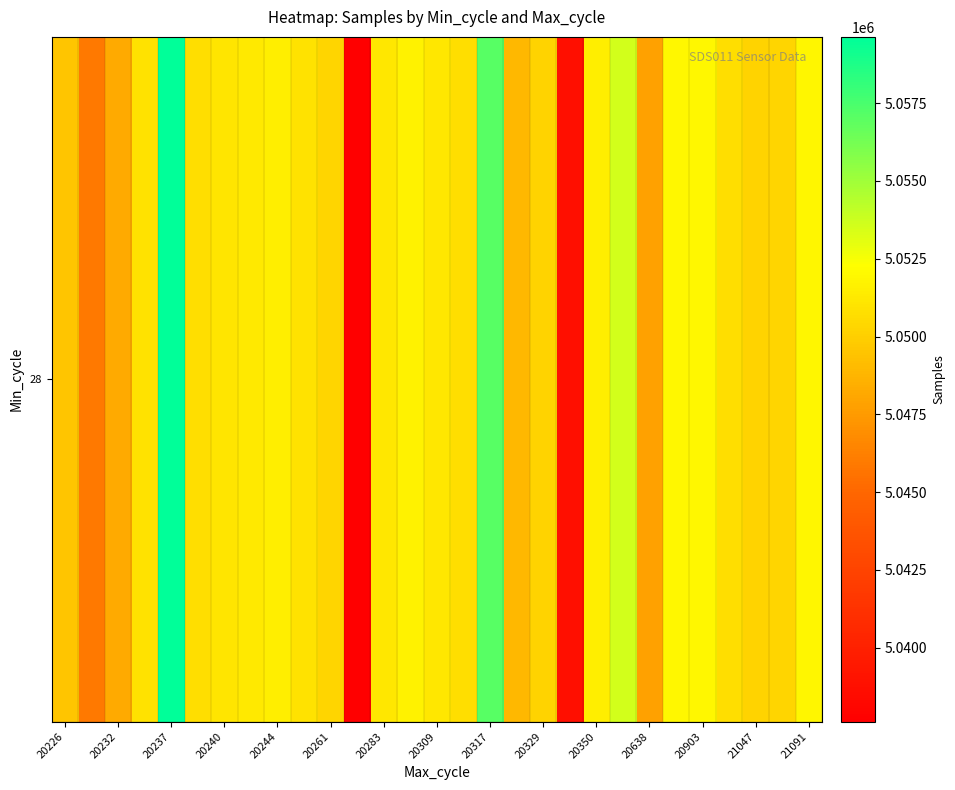

What is the smallest value displayed?

5037621